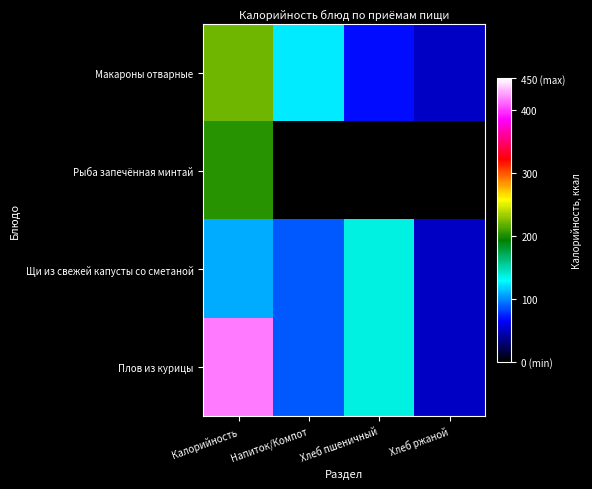

At Хлеб ржаной, list the series in order from largest to smallest.

Макароны отварные, Щи из свежей капусты со сметаной, Плов из курицы, Рыба запечённая минтай